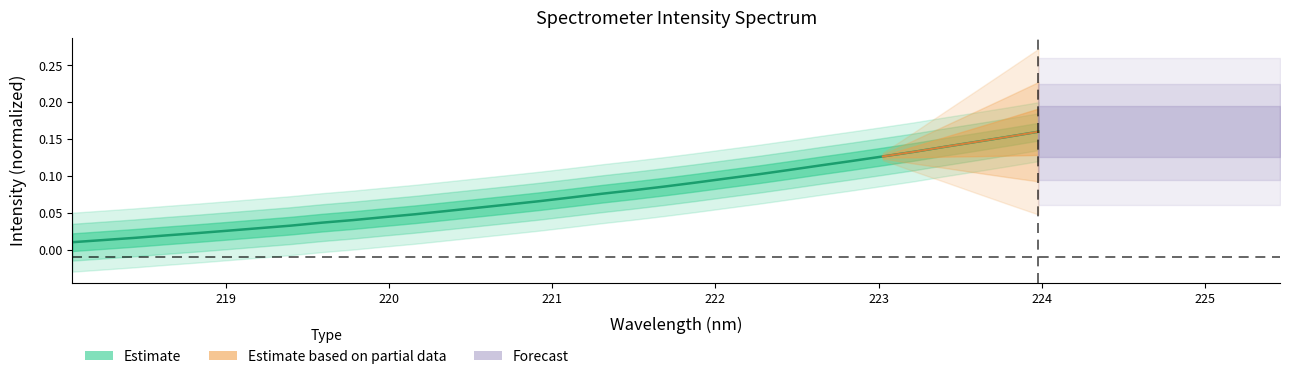

Which category has the highest value across all series?

223.9802